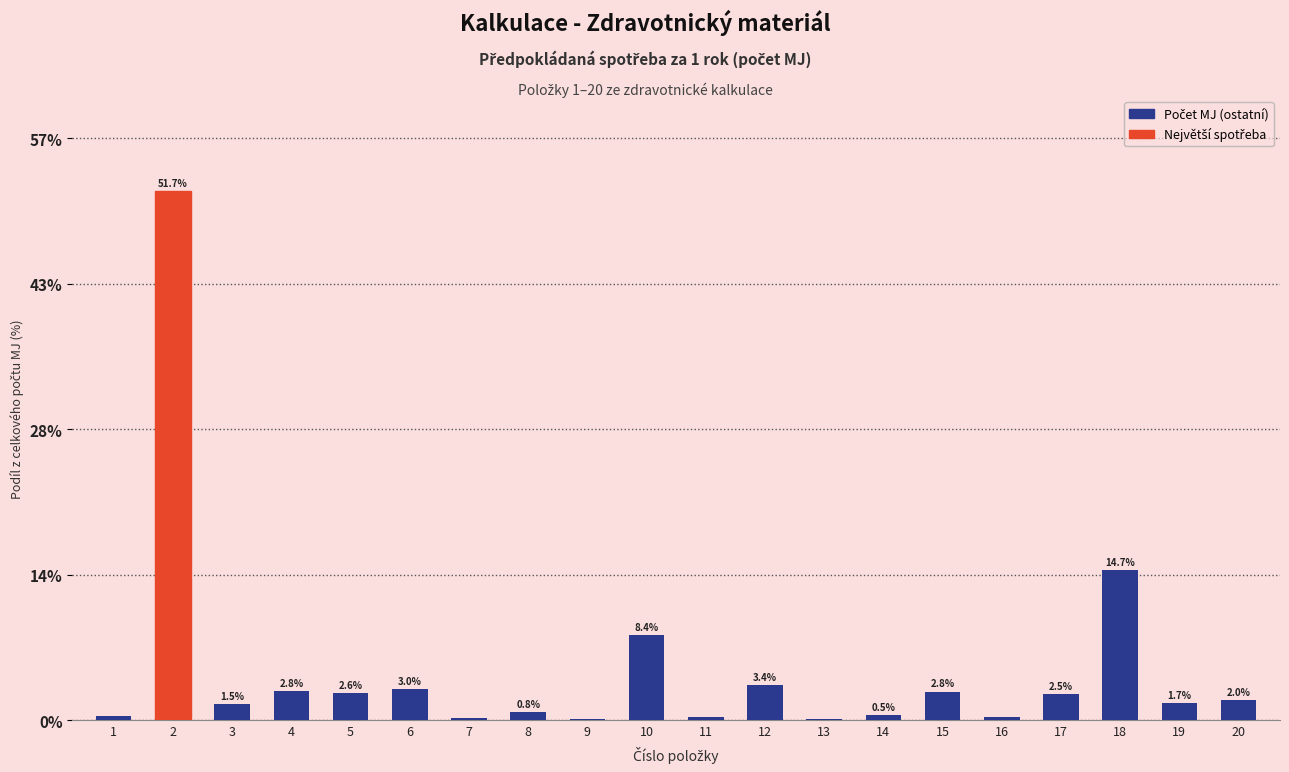

Where is the data nearest to the value 25?

18